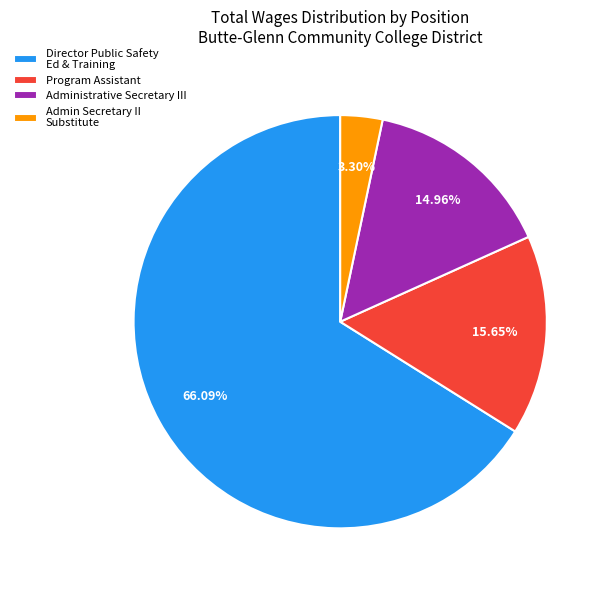

How many segments does this pie chart have?

4